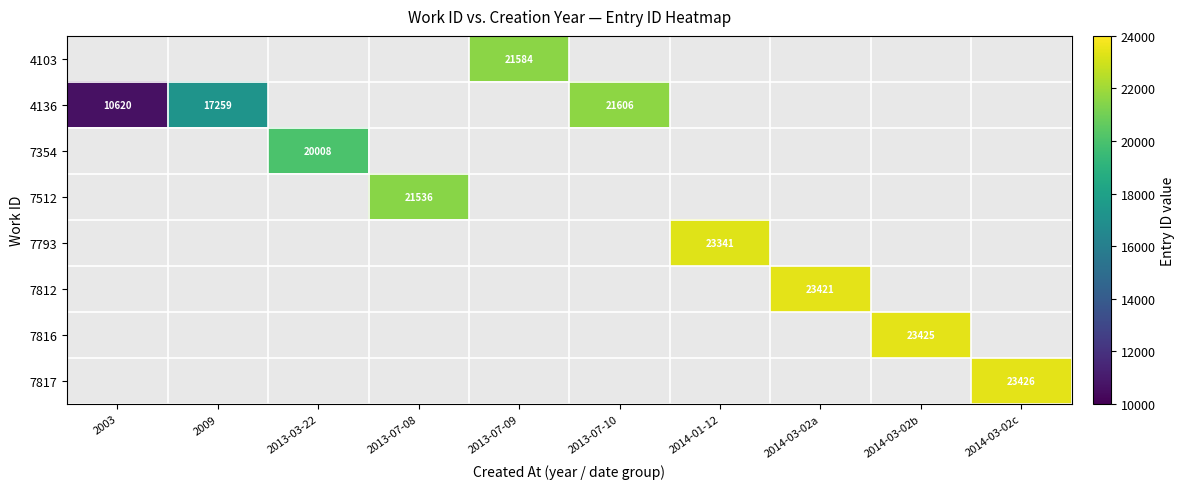

List the labels in order of 7512 value, largest first.

2013-07-08, 2003, 2009, 2013-03-22, 2013-07-09, 2013-07-10, 2014-01-12, 2014-03-02a, 2014-03-02b, 2014-03-02c